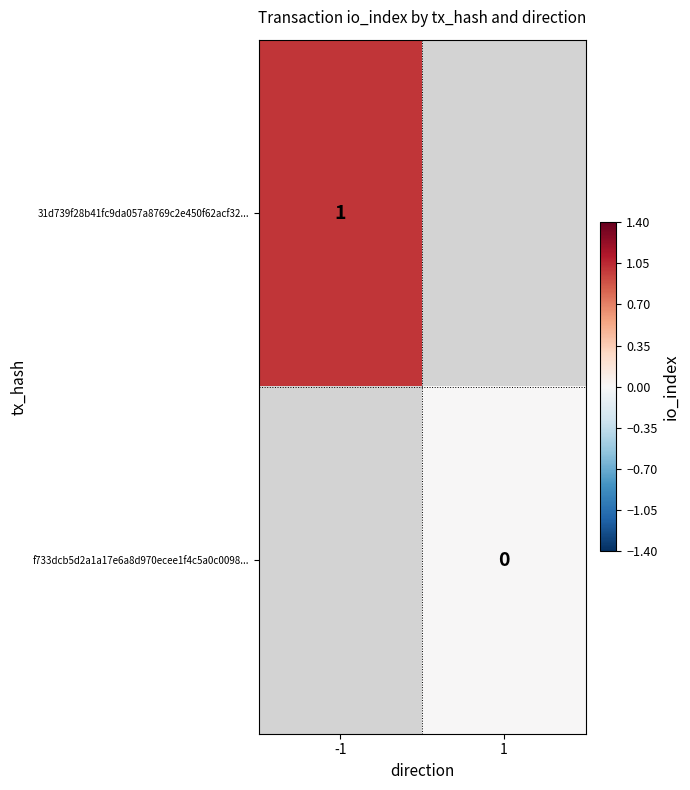

Which category has the highest value across all series?

-1